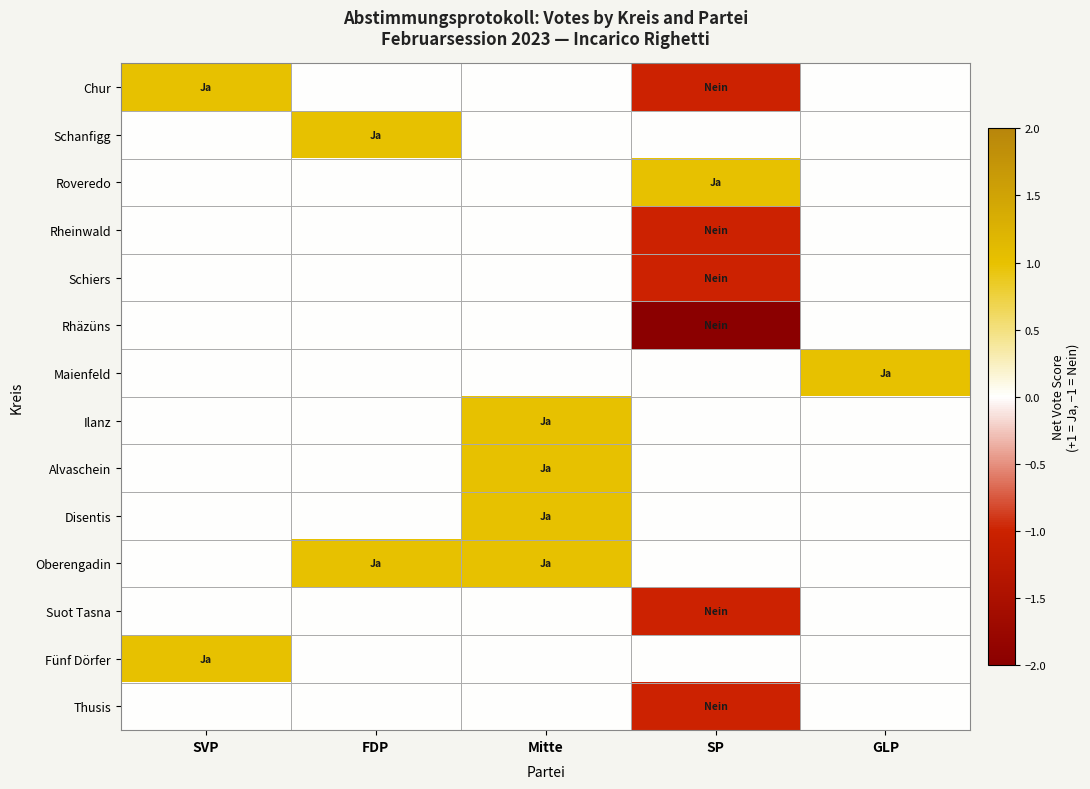

What is the total value across all series at GLP?

1